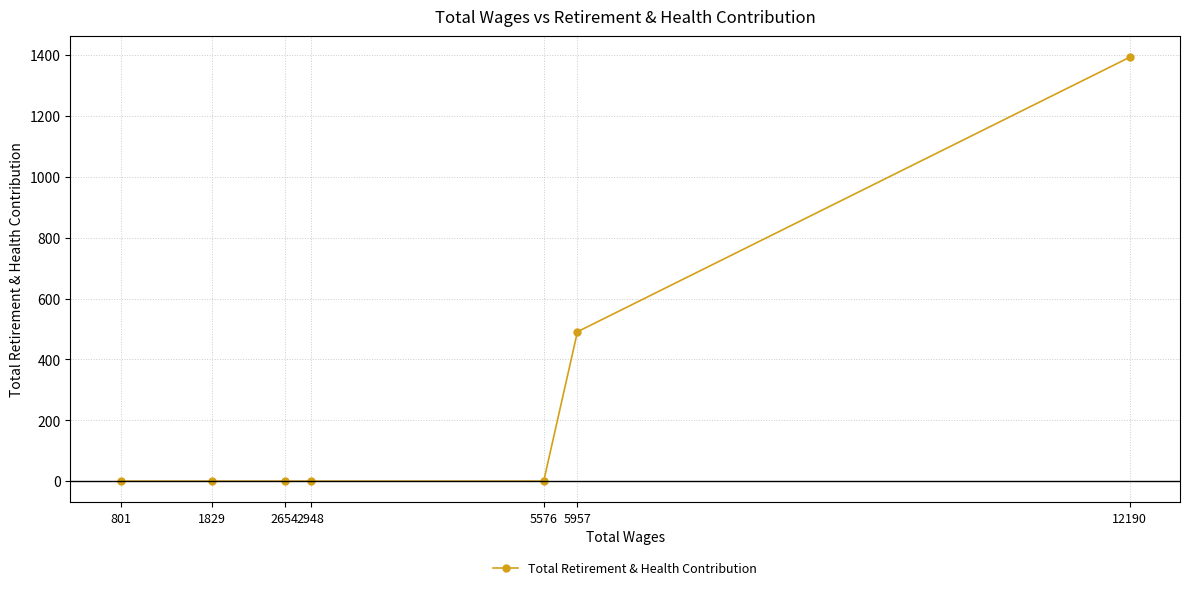

Reading right to left, list all the values displayed in this chart.

12190=1393	5957=491	5576=0	2948=0	2654=0	1829=0	801=0